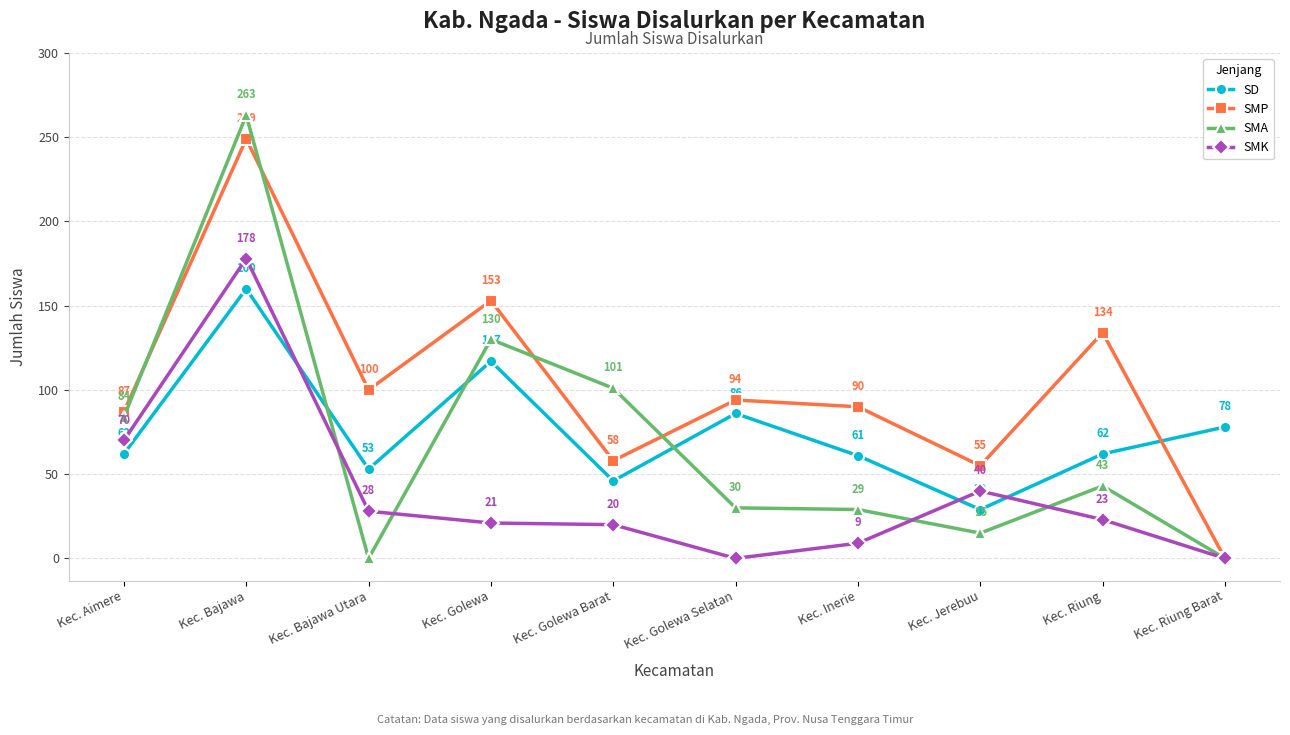

Is the value of SD at Kec. Aimere greater than the value of SMK at Kec. Golewa Barat?

Yes